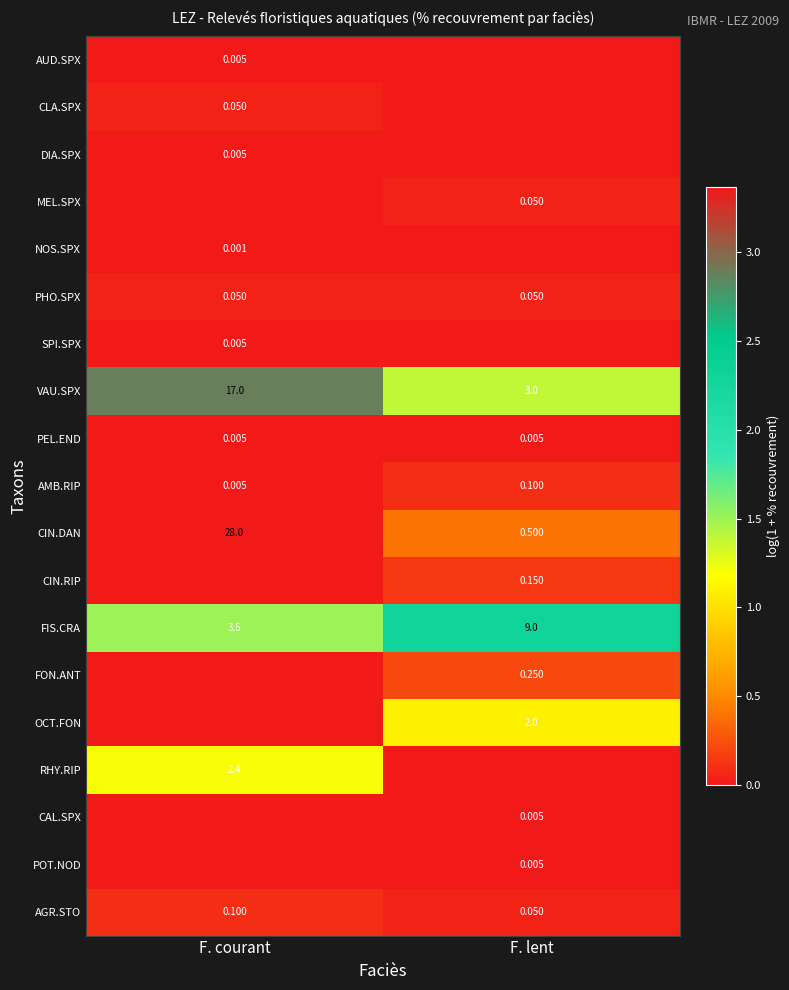

Is it true that FON.ANT equals 0.3 at F. lent?

False